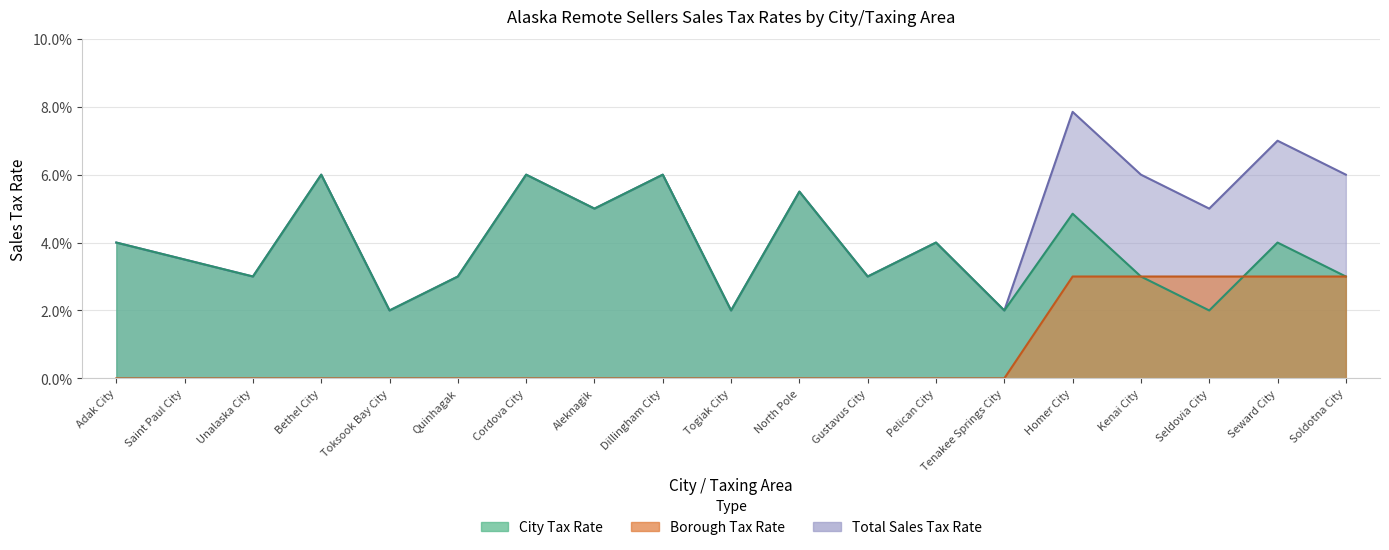

List the series in order of their overall mean, lowest first.

Borough Tax Rate, City Tax Rate, Total Sales Tax Rate